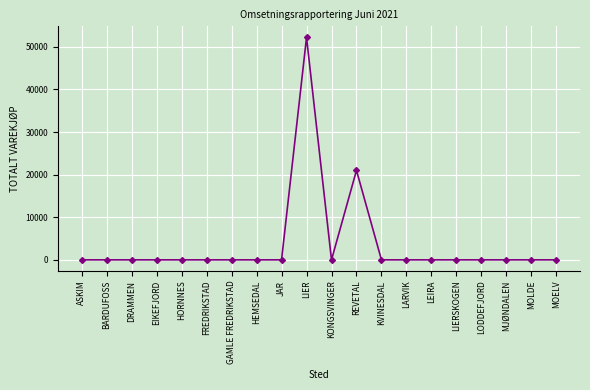

True or false: there are more than 1 points higher than both neighbors.

True